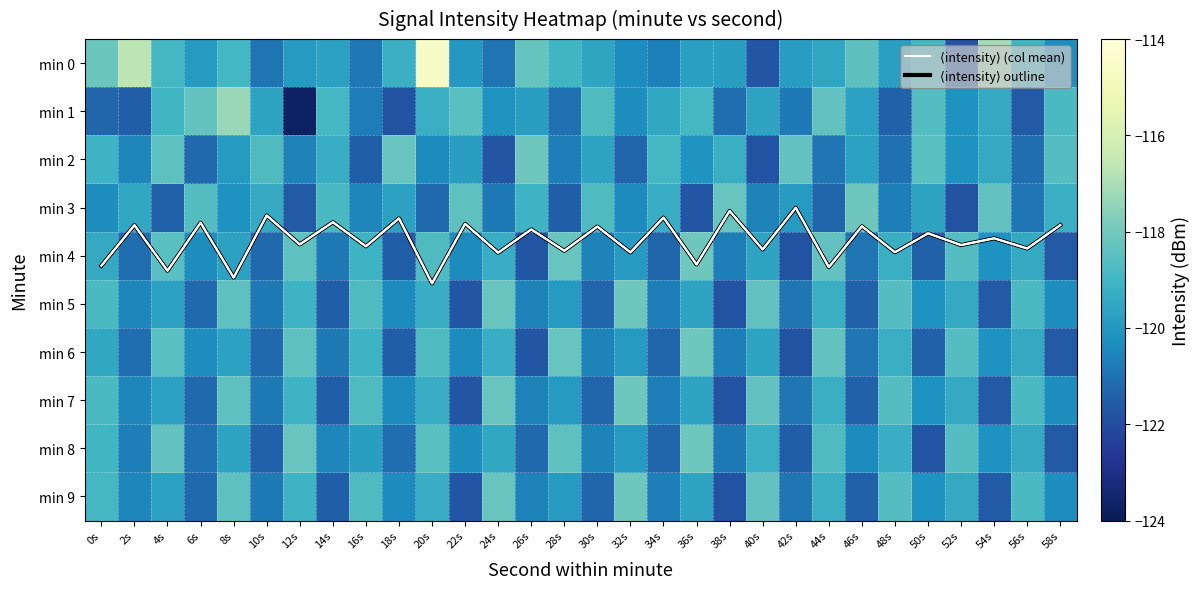

The ⟨intensity⟩ (col mean) series shows 4.5 at 8s. True or false?

True